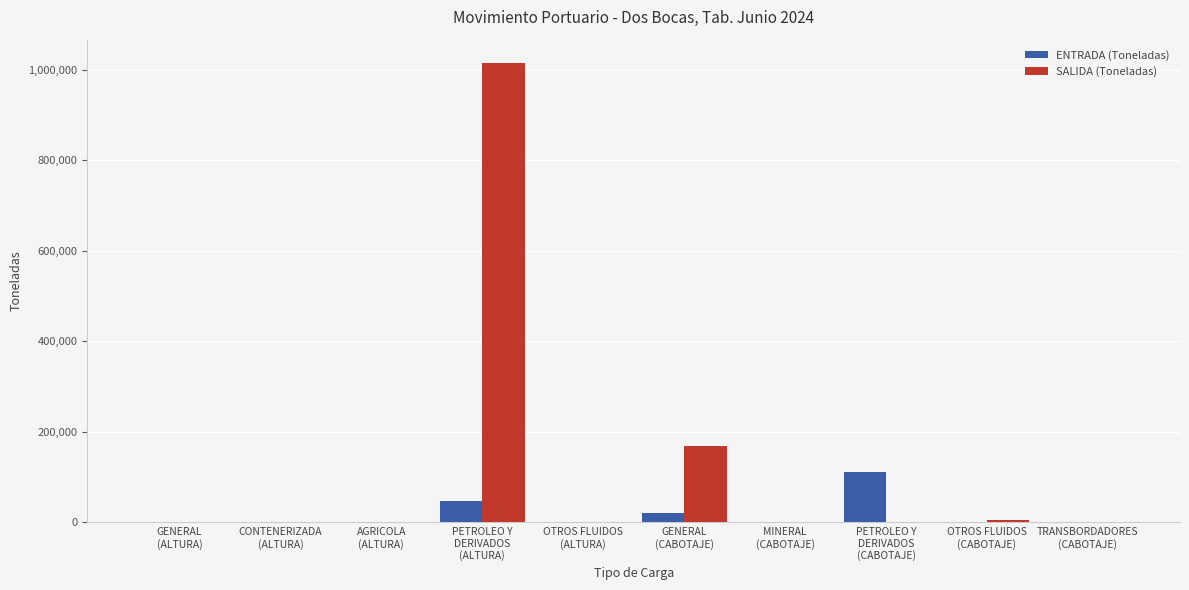

The ENTRADA (Toneladas) series shows 914 at OTROS FLUIDOS
(CABOTAJE). True or false?

True